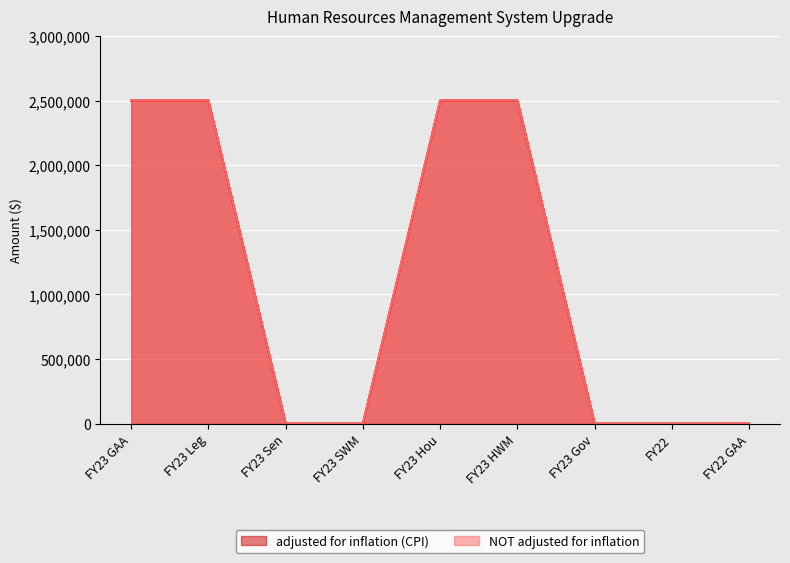

True or false: NOT adjusted for inflation and adjusted for inflation (CPI) cross at least once.

False